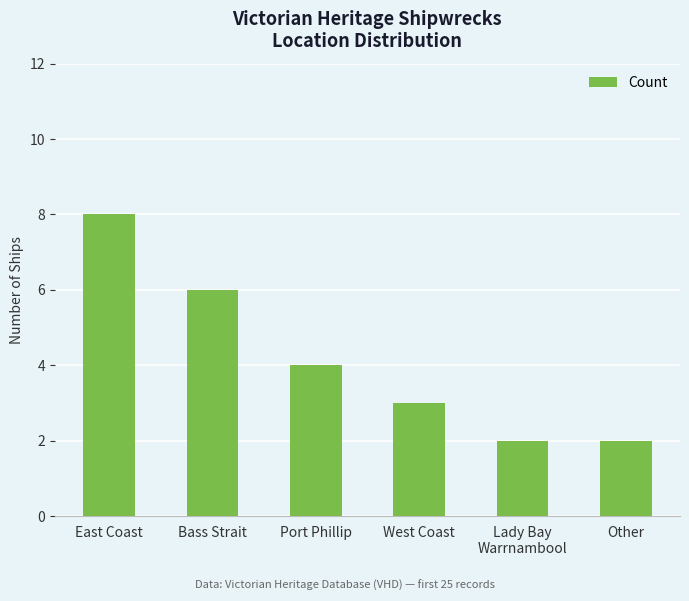

What is the greatest value displayed?

8